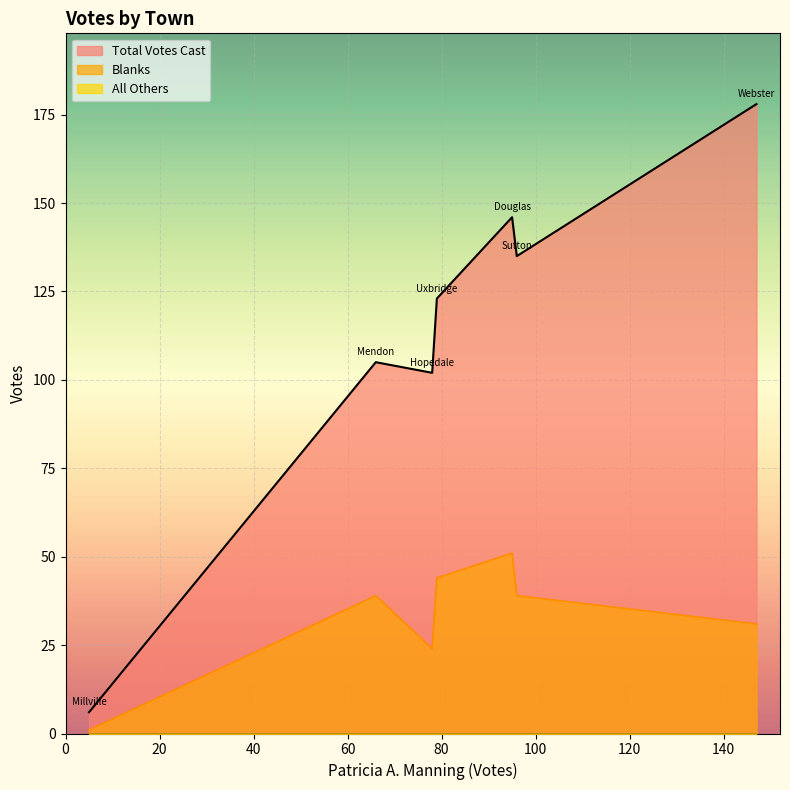

Rank the series by their maximum value, from lowest to highest.

All Others, Blanks, Total Votes Cast